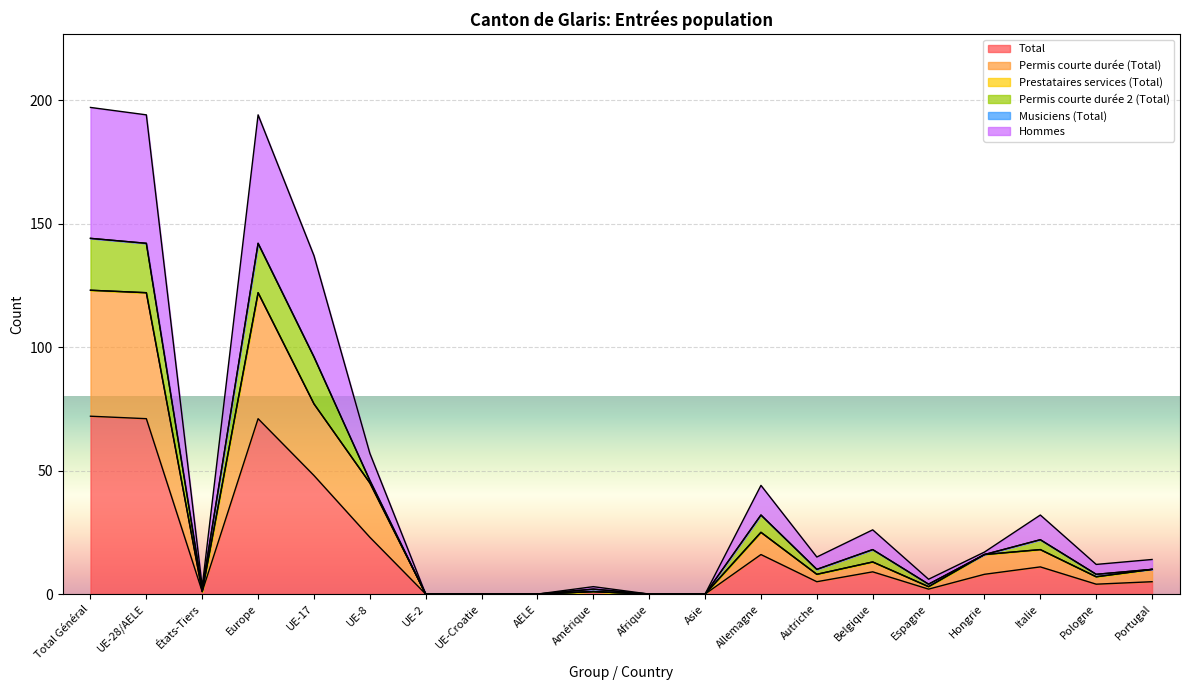

At which category does Total reach its first local valley?

États-Tiers